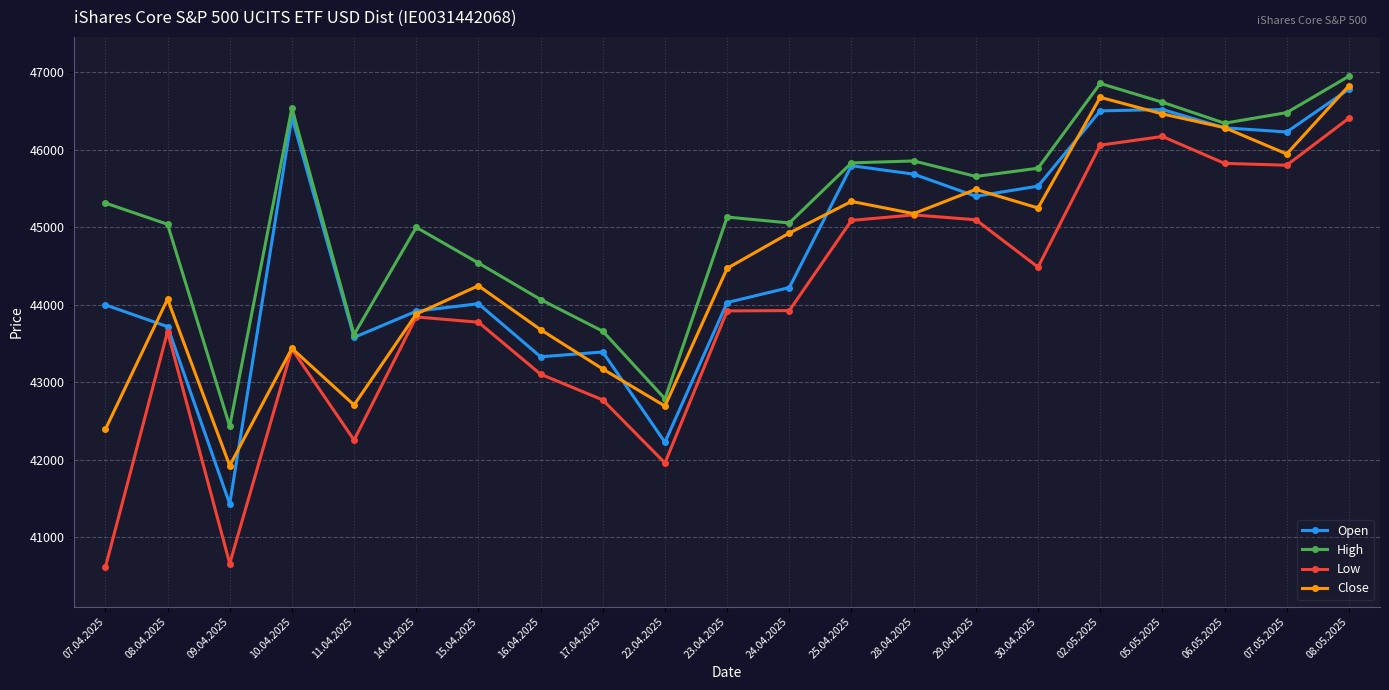

True or false: High has more than 1 interior local peaks.

True